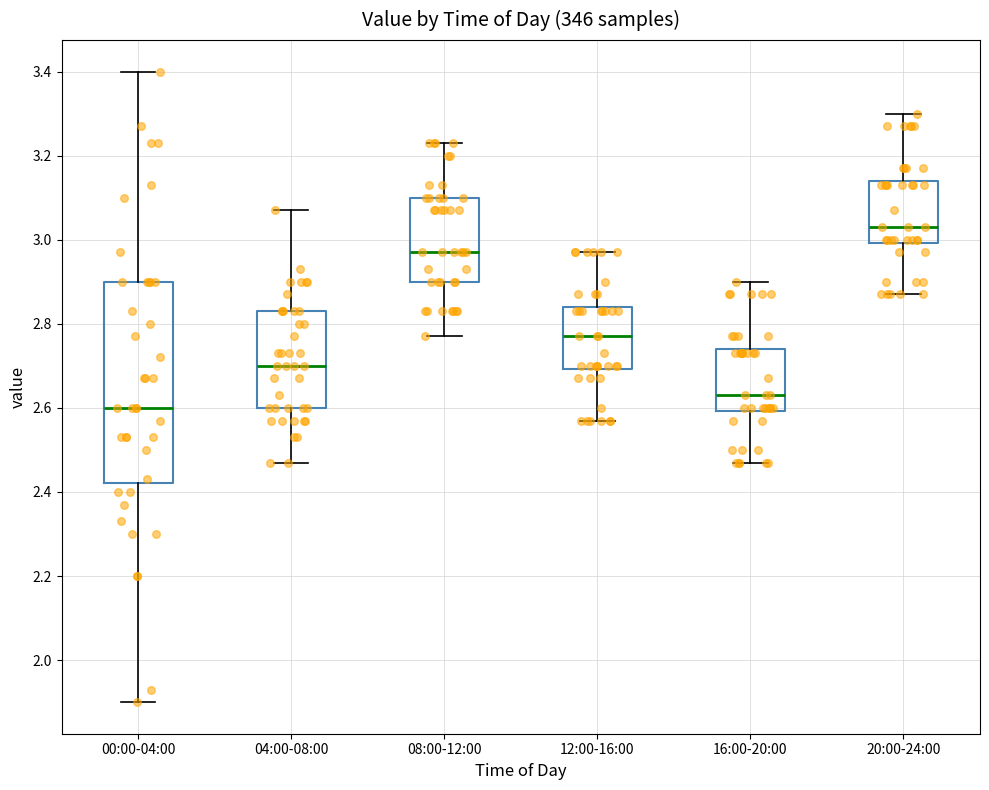

Reading left to right, read every box against the y-axis: the position of its median line, the range the box covers, and the ends of its whiskers. The values are not printed on the chart, so give them approximately, as read against the axis.

00:00-04:00: median 2.60, box 2.42 to 2.90, whiskers 1.90 to 3.40
04:00-08:00: median 2.70, box 2.60 to 2.84, whiskers 2.48 to 3.08
08:00-12:00: median 2.98, box 2.90 to 3.10, whiskers 2.78 to 3.24
12:00-16:00: median 2.78, box 2.70 to 2.84, whiskers 2.58 to 2.98
16:00-20:00: median 2.64, box 2.60 to 2.74, whiskers 2.48 to 2.90
20:00-24:00: median 3.04, box 3.00 to 3.14, whiskers 2.88 to 3.30